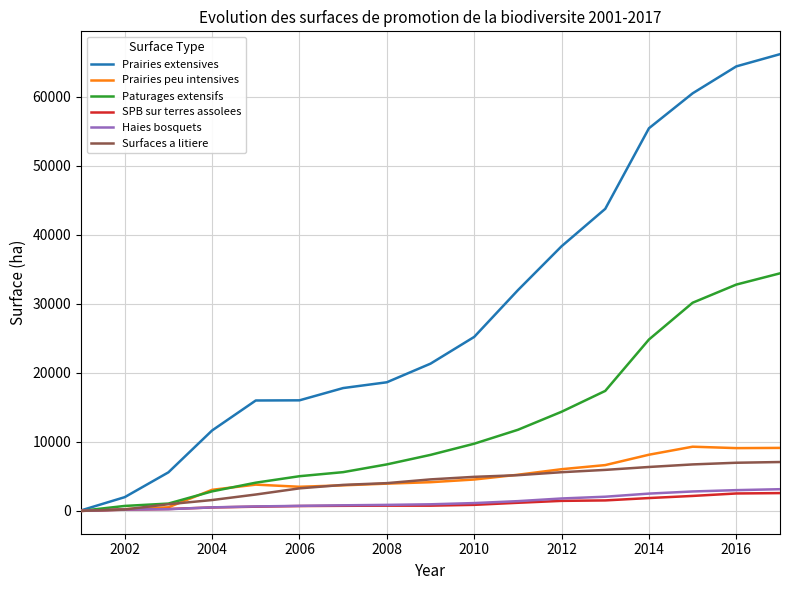

What is the maximum value for Prairies peu intensives?

9297.1